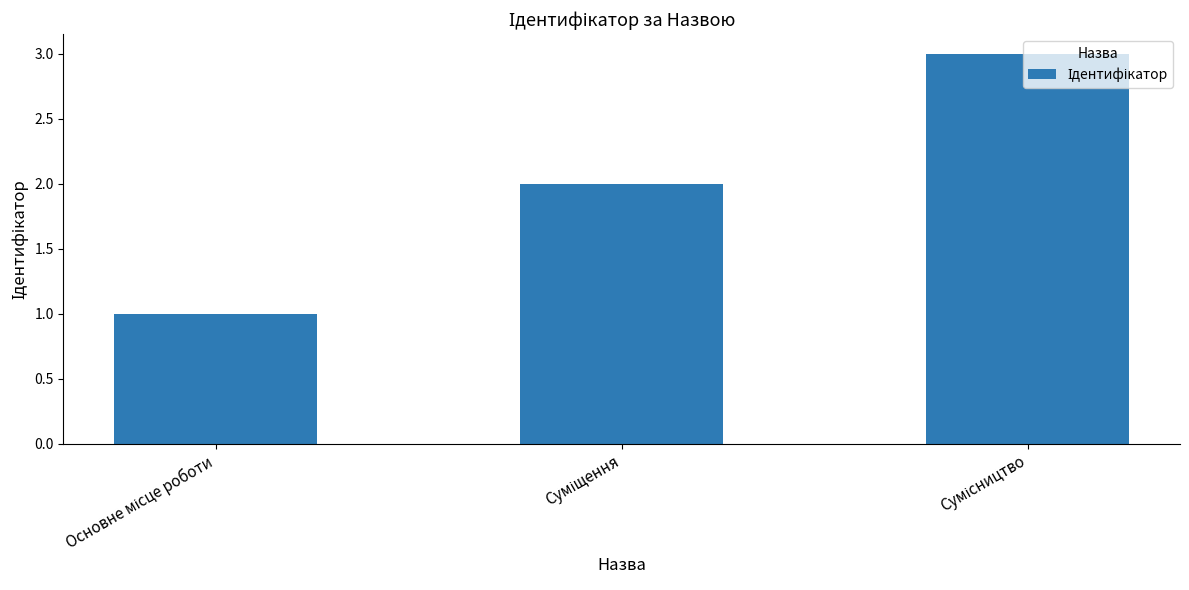

What is the greatest value displayed?

3